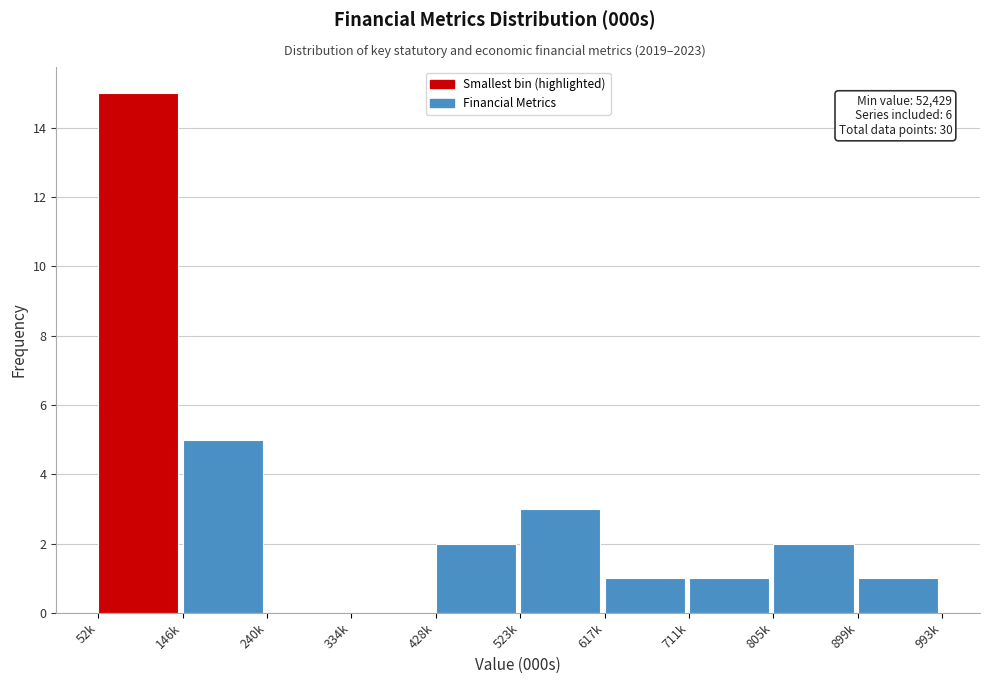

Reading left to right, transcribe all the data shown in this chart.

52k=15	146k=5	240k=0	334k=0	428k=2	523k=3	617k=1	711k=1	805k=2	899k=1